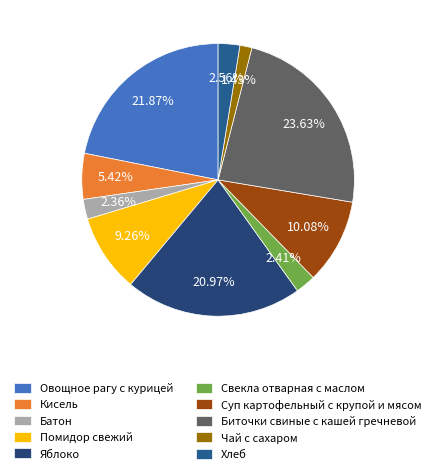

How many segments does this pie chart have?

10